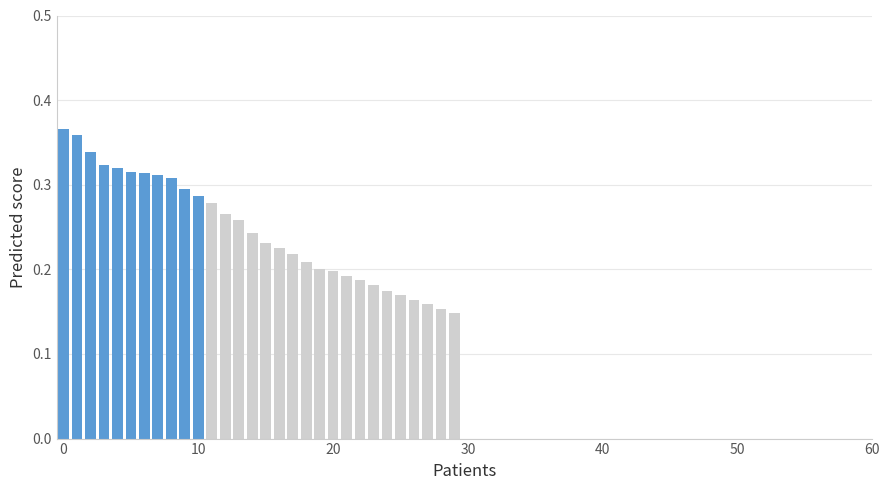

What is the label of the 30th bar from the left?

29